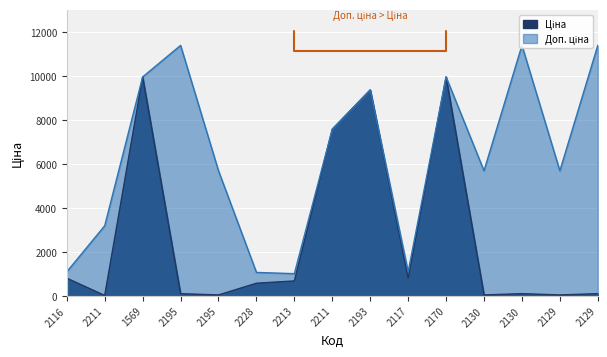

Is it true that Доп. ціна equals 5705.0 at 2195?

True